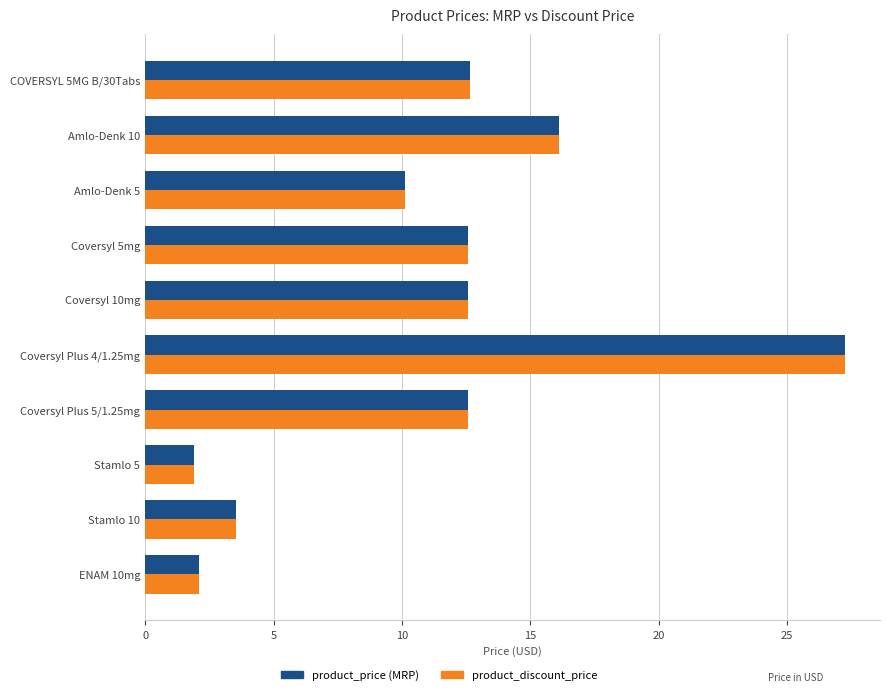

What is the total value across all series at Coversyl 5mg?

25.1